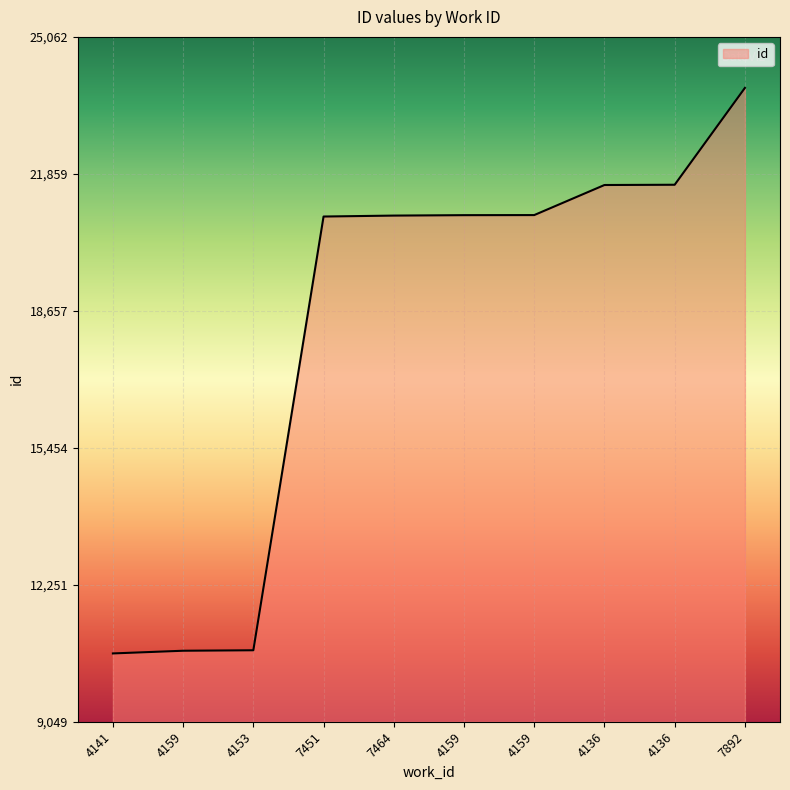

What is the ratio of the value at 4153 to the value at 7464?

0.5